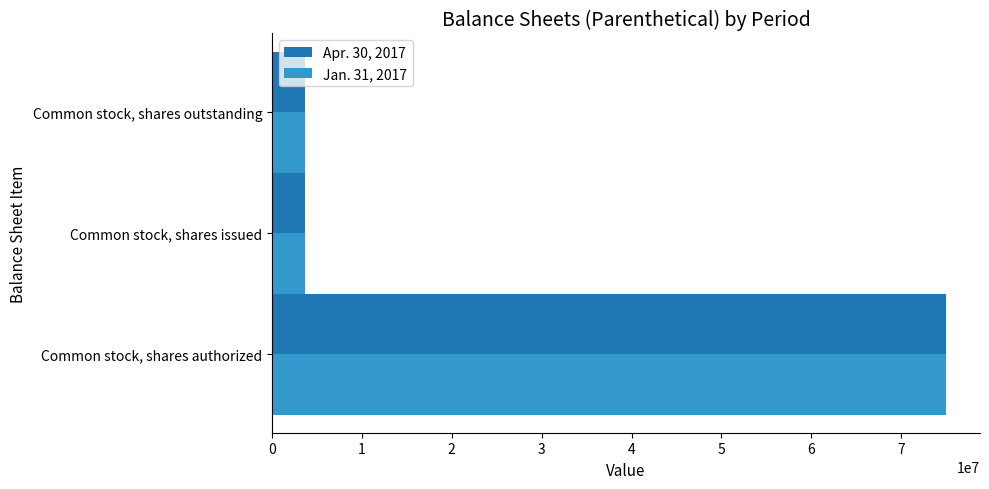

What is the sum of all Apr. 30, 2017 values?

82320000